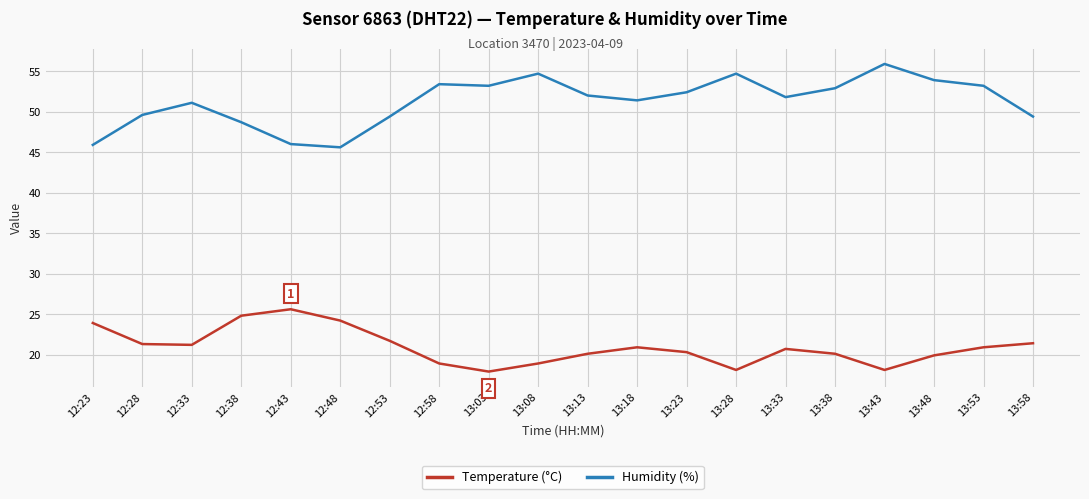

What position from the left is 13:38?

16